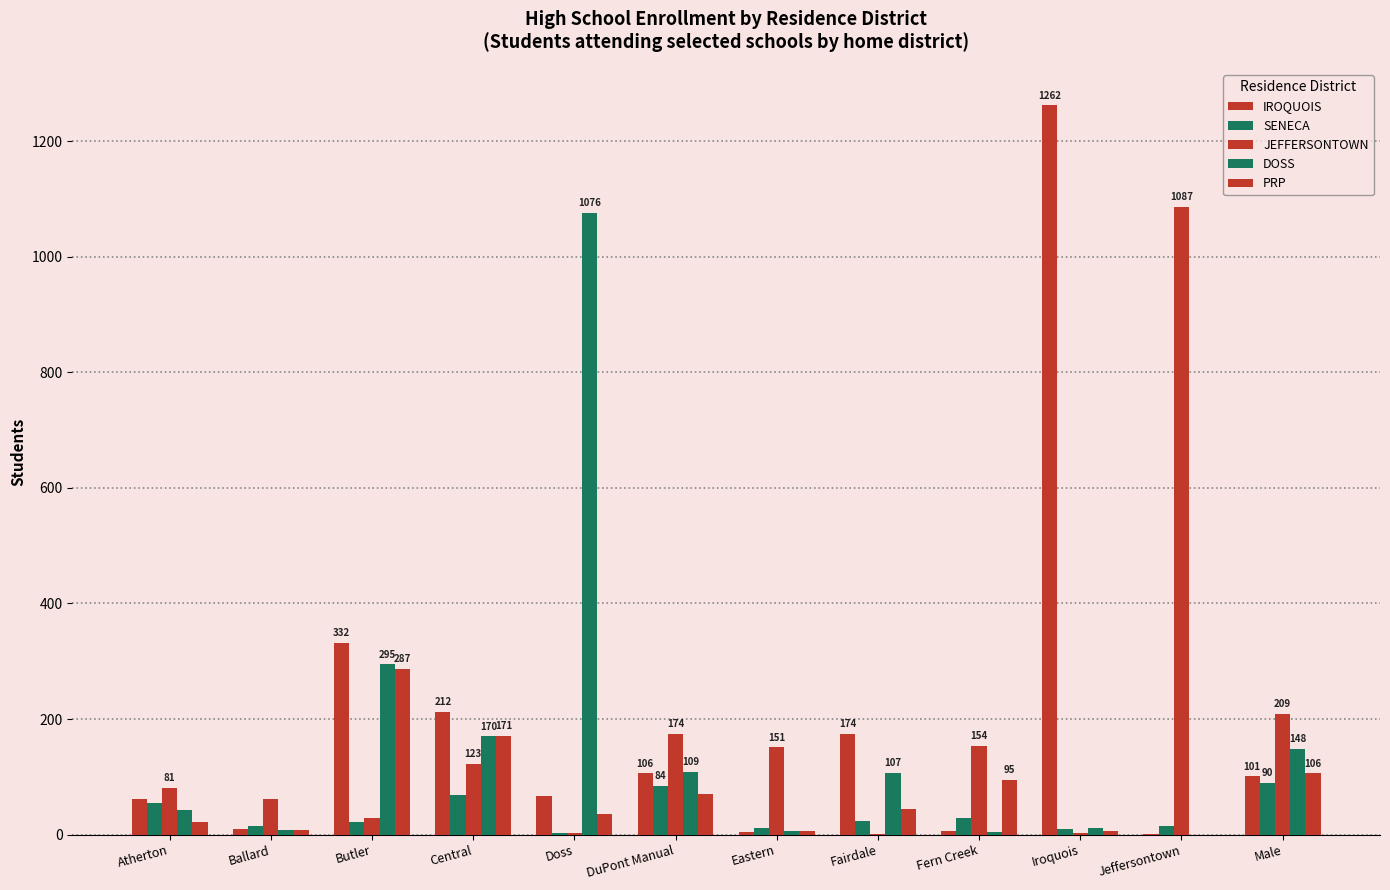

What is the difference between the highest and lowest values at DuPont Manual?

103